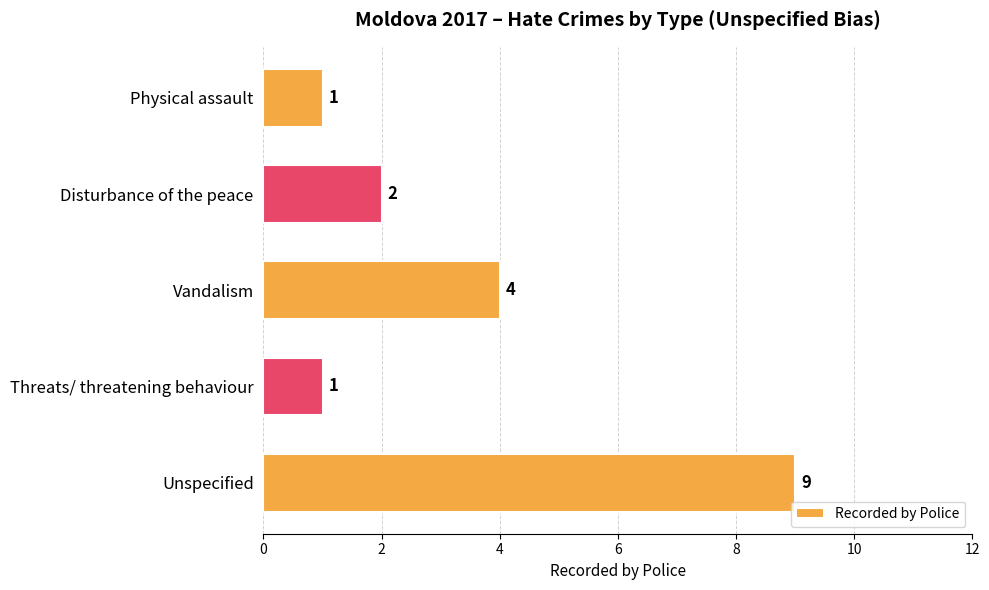

Does the chart contain any negative values?

No